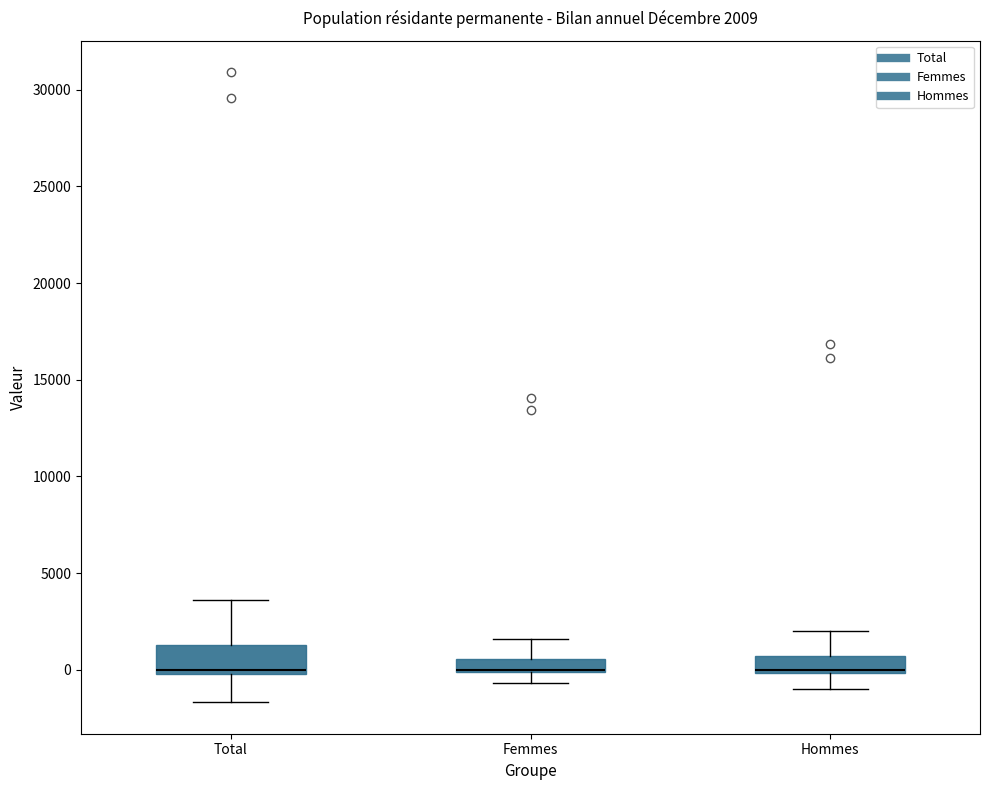

Comparing the boxes themselves (not the whiskers), which one is the tallest?

Total